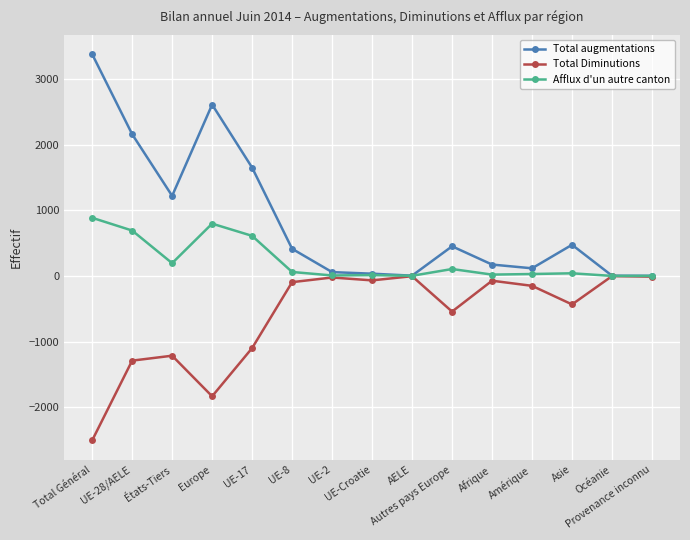

Which label corresponds to the smallest value in the chart?

Total Général